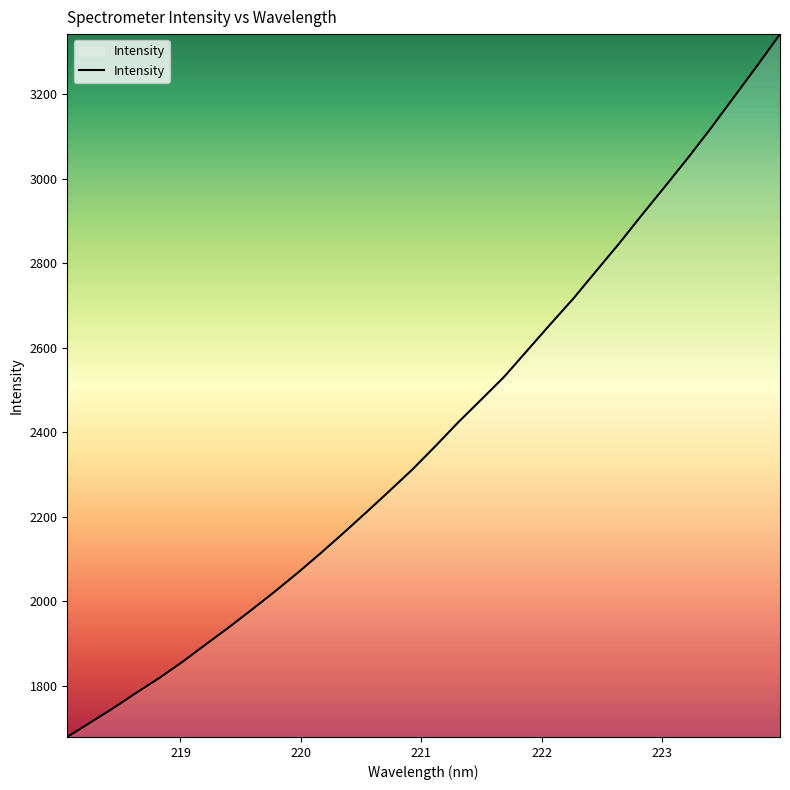

What is the minimum value shown in the chart?

1678.6